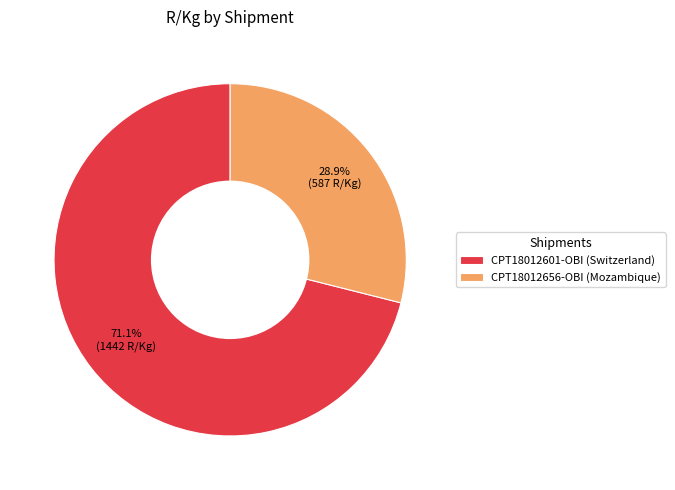

What is the total percentage of CPT18012601-OBI (Switzerland) and CPT18012656-OBI (Mozambique)?

100.0%